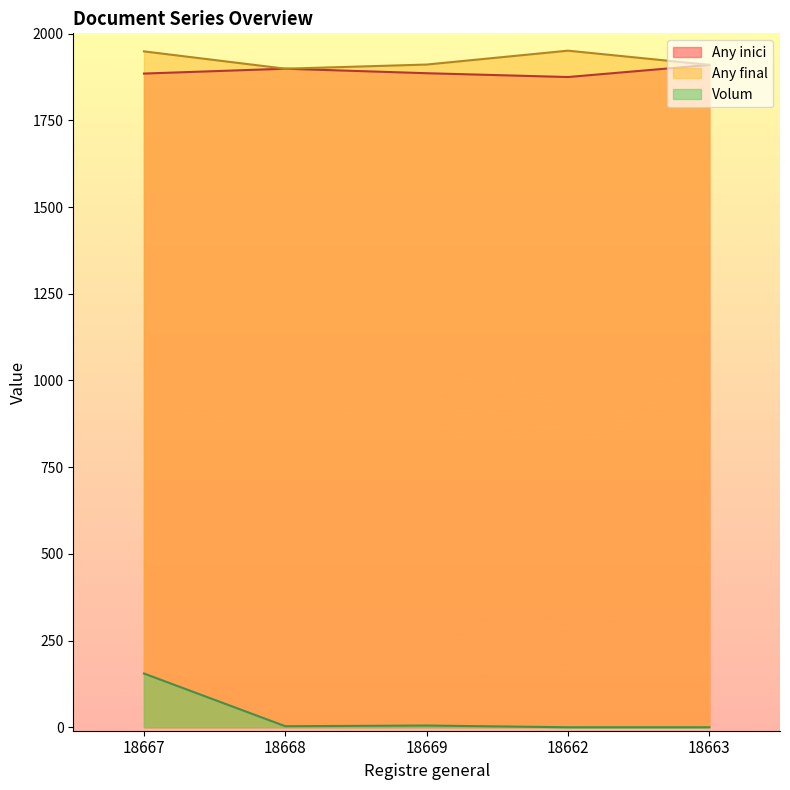

In Any final, how many points are higher than both neighbors (excluding endpoints)?

1